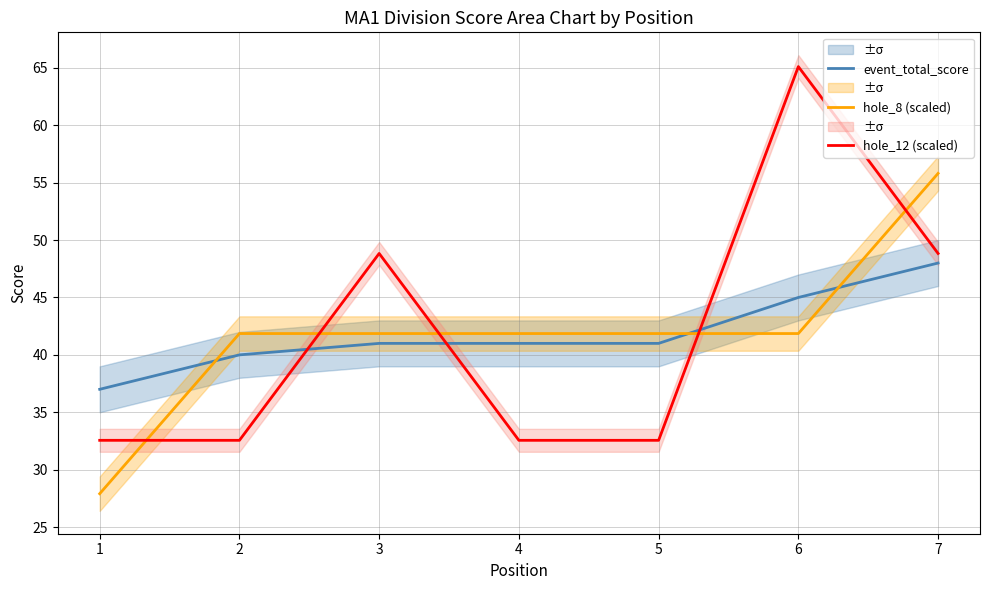

How many data points in hole_8 (scaled) are less than 41?

1